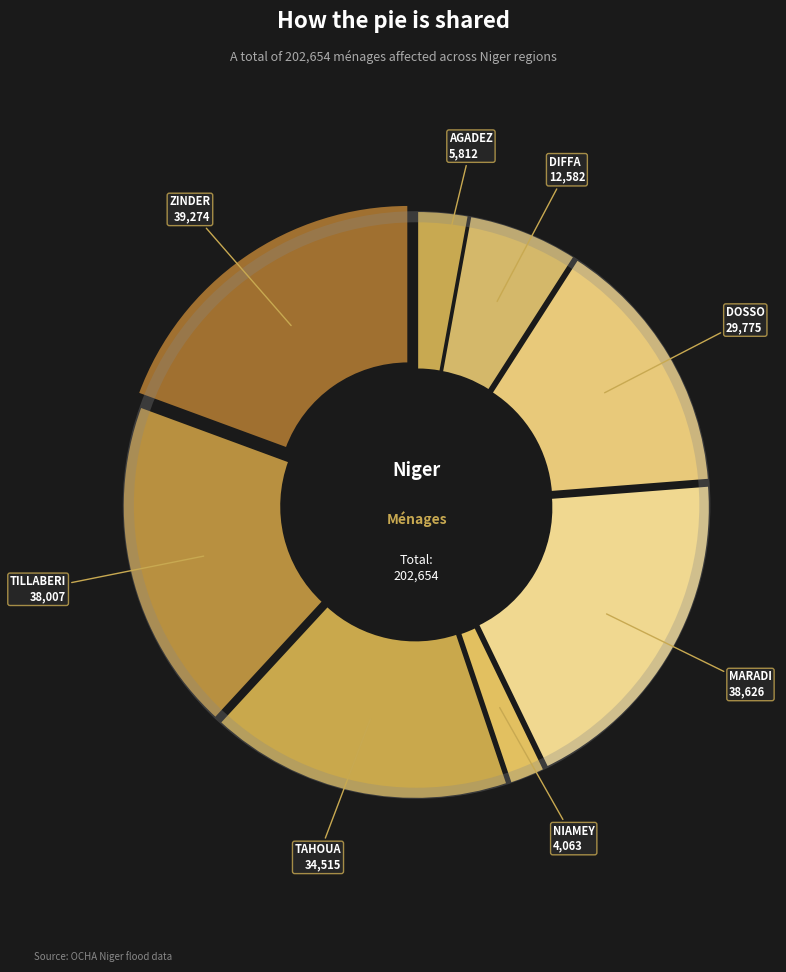

Count the number of slices in the pie.

8